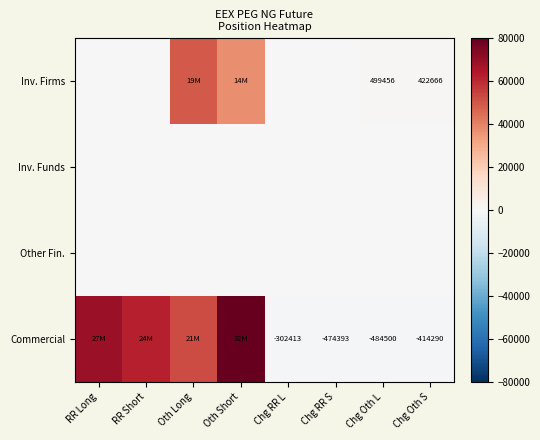

Is the value of Inv. Funds at Chg RR L greater than the value of Inv. Firms at Chg RR L?

No